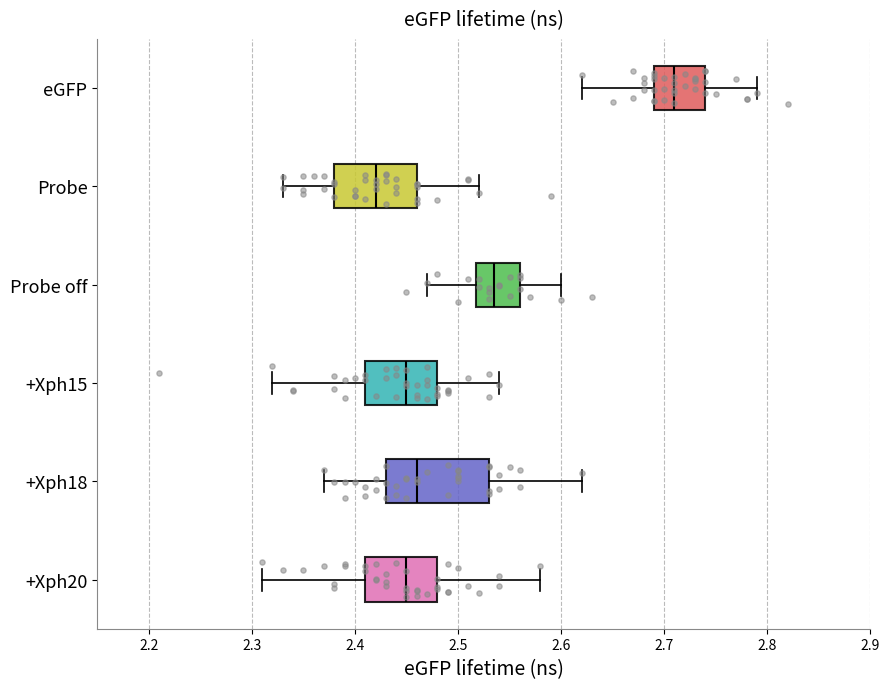

Which box's median line is the furthest to the right?

eGFP